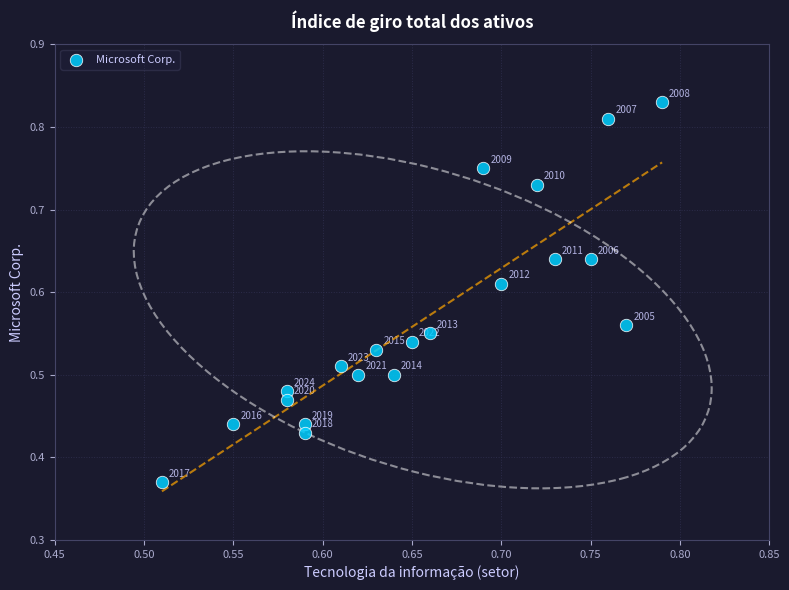

What is the range of X values (max minus min)?

0.3